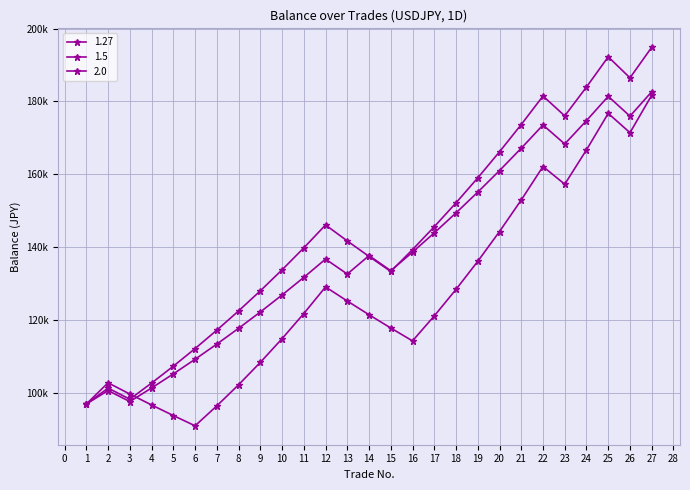

Rank the series by their maximum value, from lowest to highest.

2.0, 1.27, 1.5